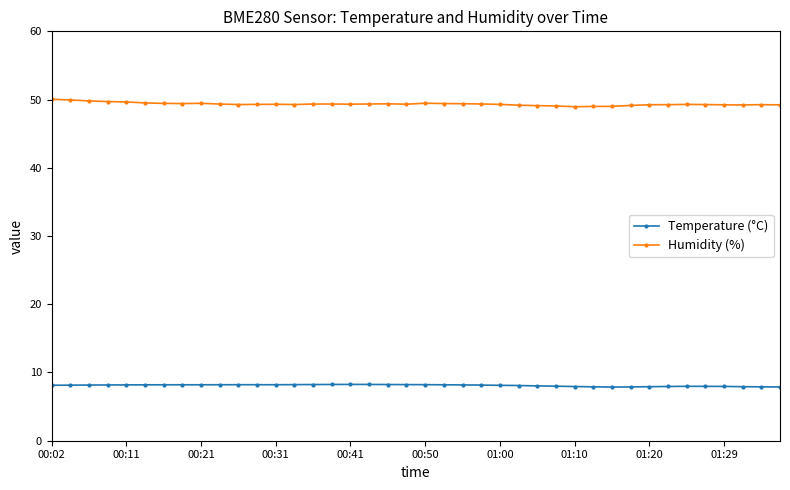

Rank the series by their maximum value, from highest to lowest.

Humidity (%), Temperature (°C)